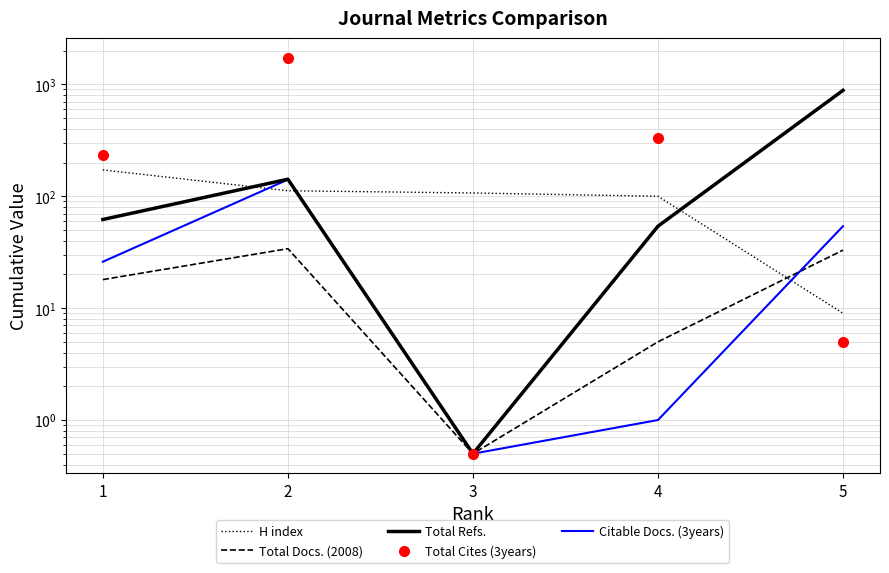

List the labels in order of Total Docs. (2008) value, smallest first.

3, 4, 1, 5, 2